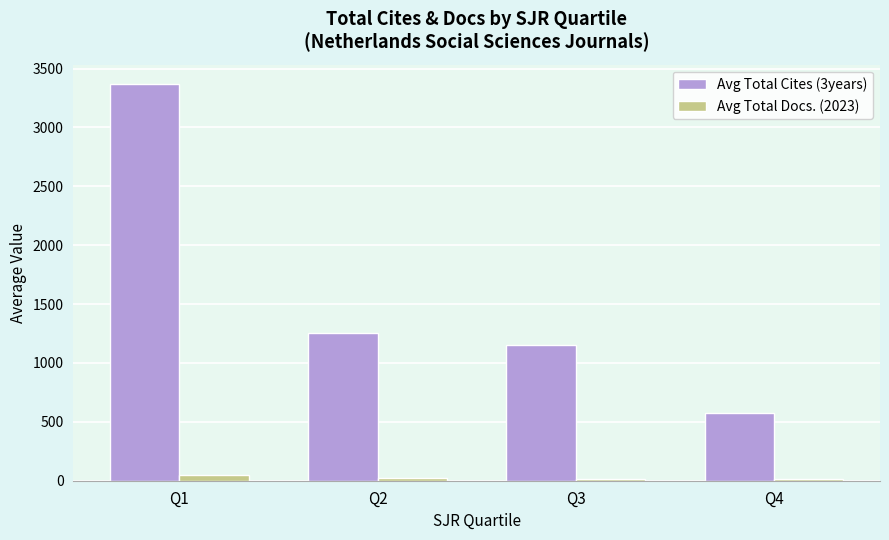

Which series has the largest range (max minus min)?

Avg Total Cites (3years)